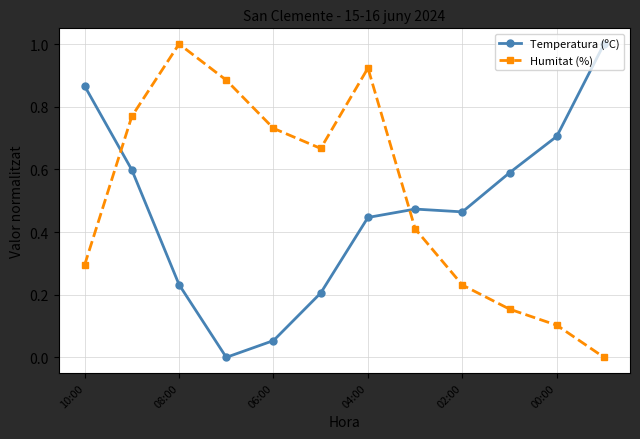

What is the sum of all Humitat (%) values?

6.2